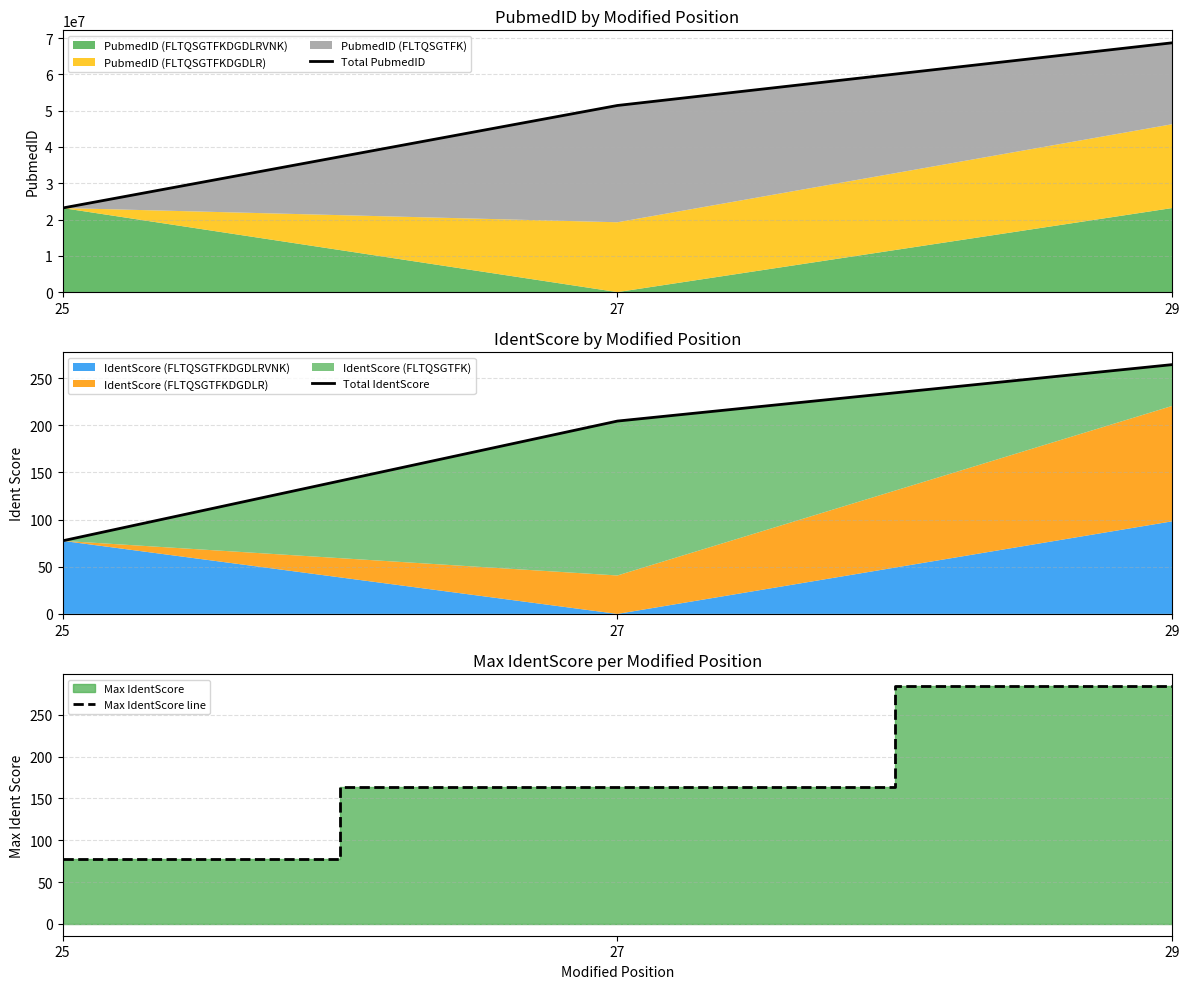

At which label does Total IdentScore reach its minimum?

25